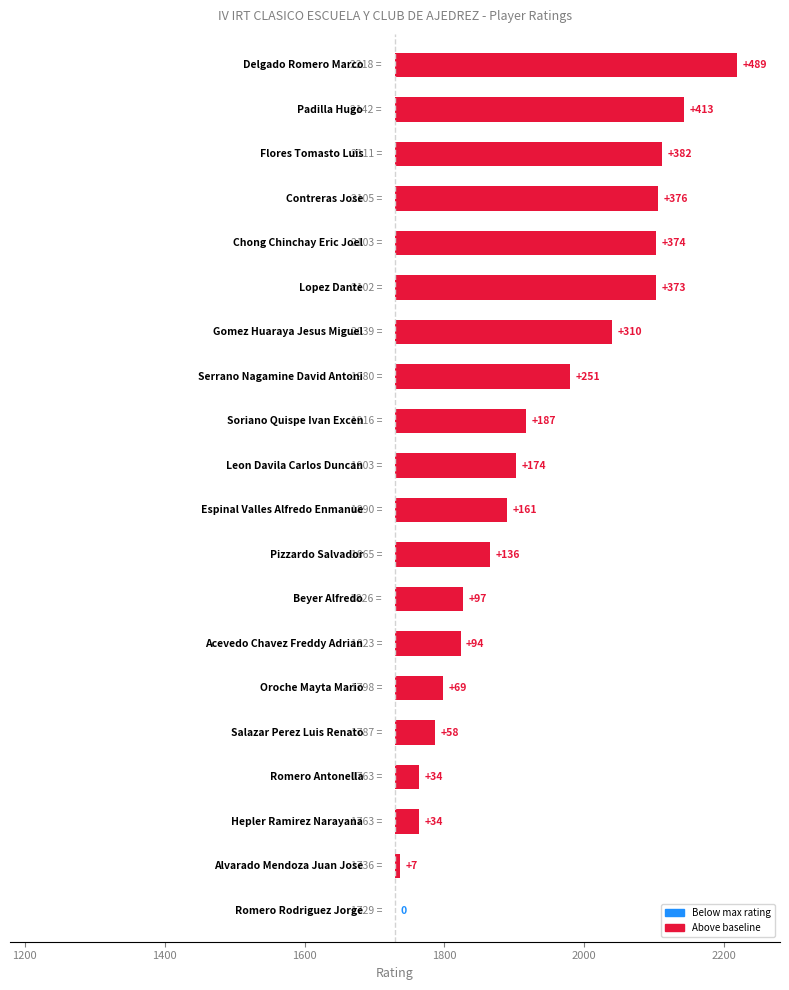

Reading right to left, list all the values displayed in this chart.

0	7	34	34	58	69	94	97	136	161	174	187	251	310	373	374	376	382	413	489